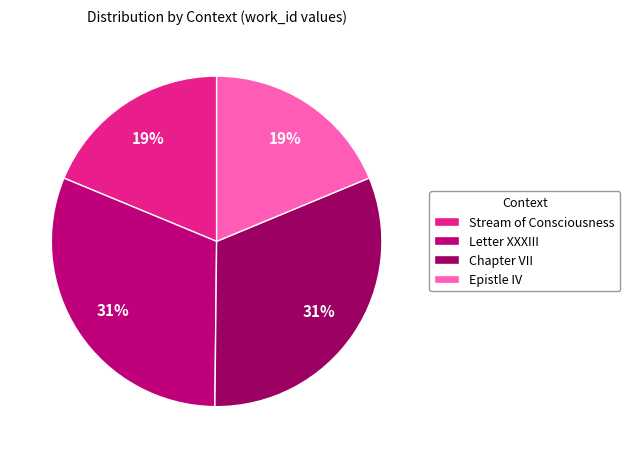

What is the ratio of the value at Chapter VII to the value at Letter XXXIII?

1.0